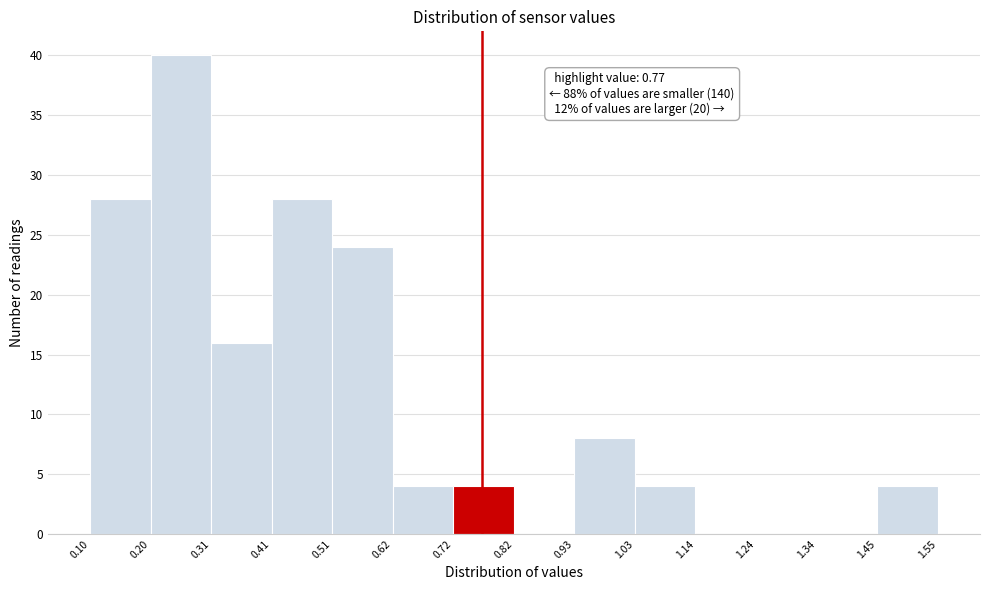

Over which range of the x-axis is the bar tallest?

0.20 to 0.31